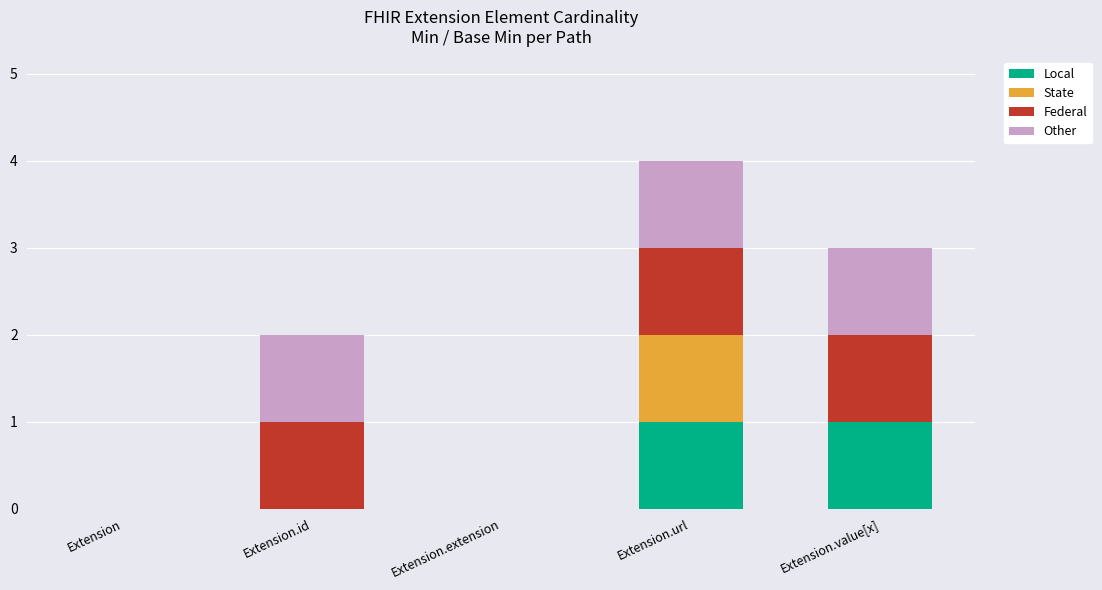

Reading right to left, list the values for the Local series.

Extension.value[x]=1	Extension.url=1	Extension.extension=0	Extension.id=0	Extension=0